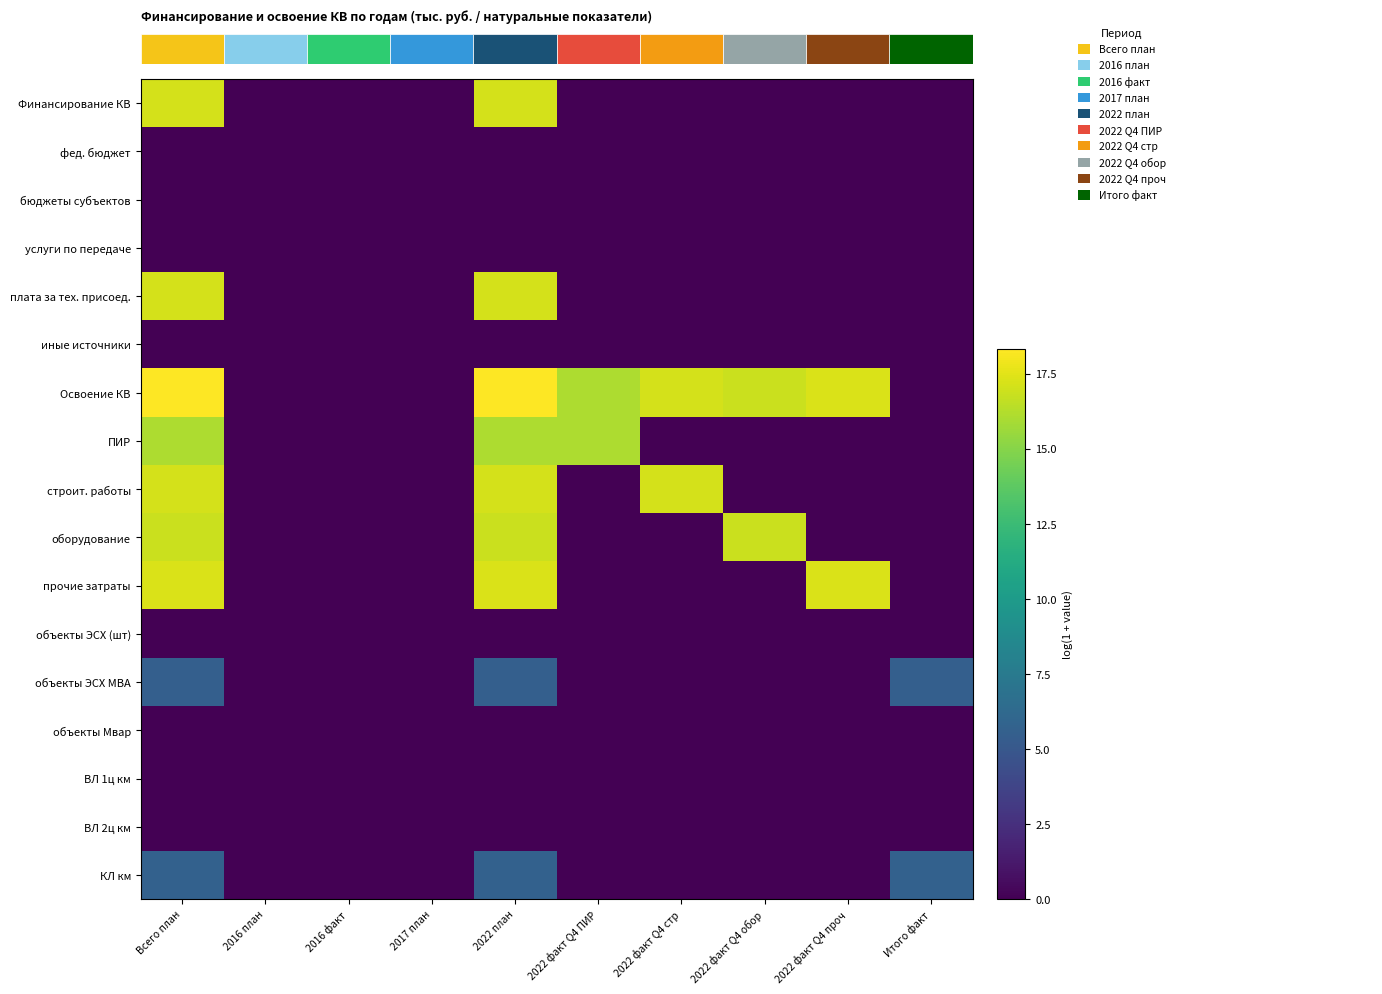

What is the difference between the second highest and second lowest values in the Финансирование КВ series?

17.1